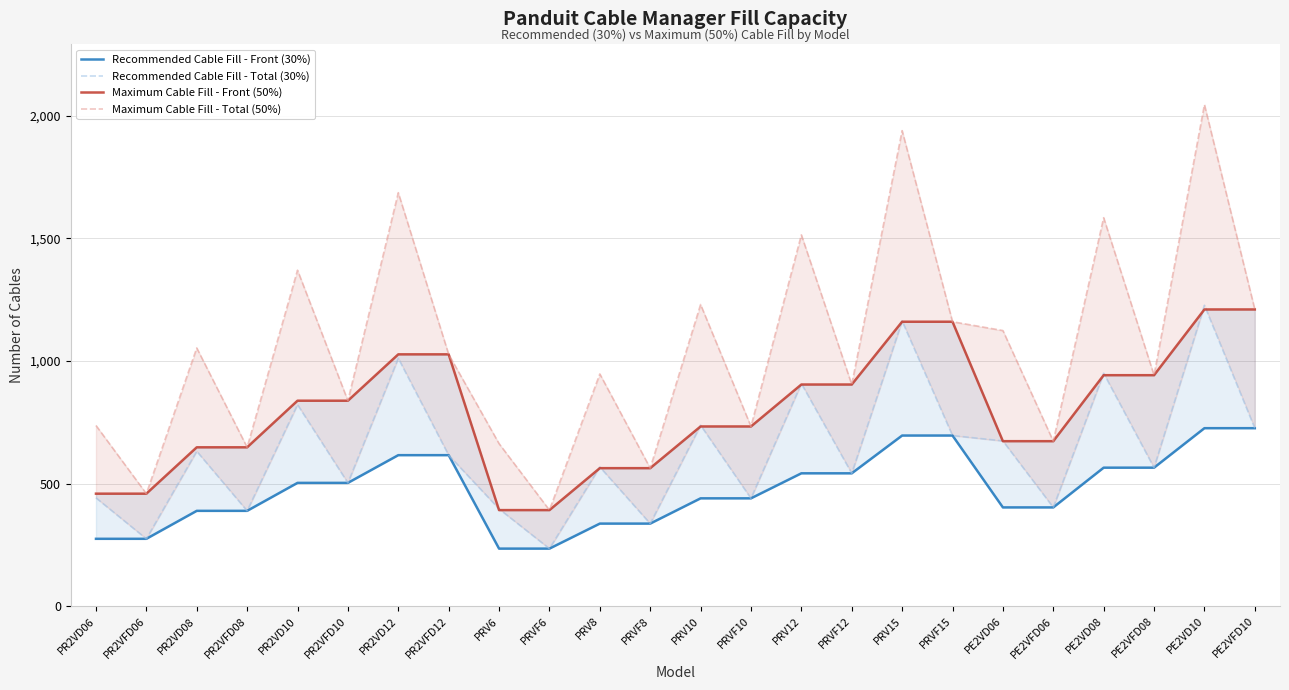

What is the spread (max minus min) of values at PE2VD10?

1319